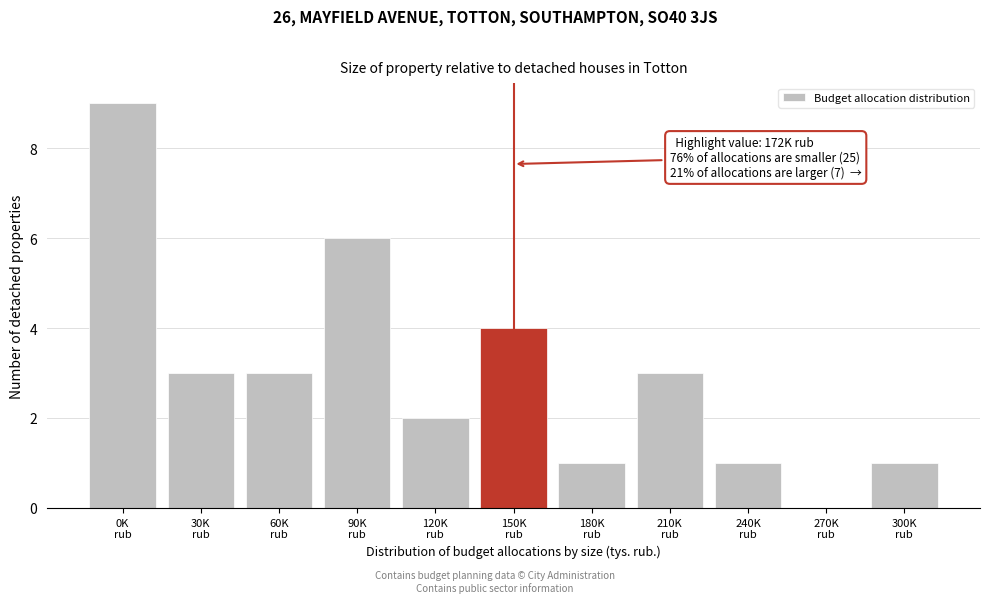

What is the sum of all values?

33